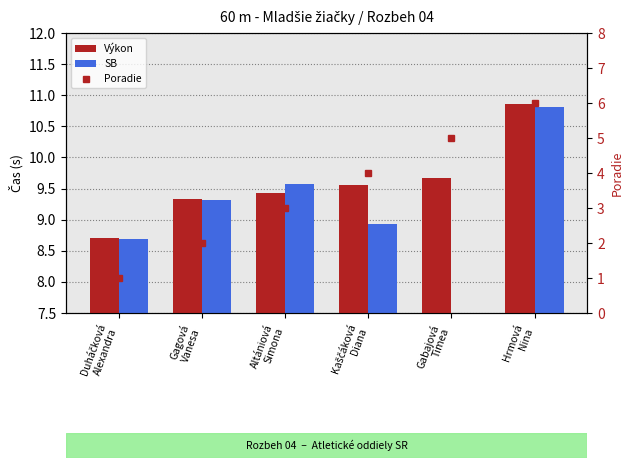

What is the label of the 6th bar from the right?

Duháčková
Alexandra